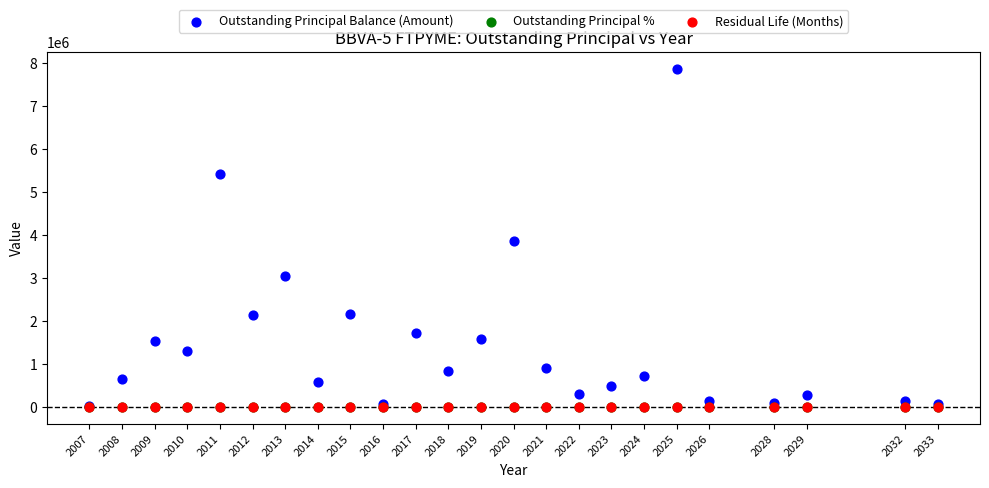

What are all the series names shown in the legend?

Outstanding Principal Balance (Amount), Outstanding Principal %, Residual Life (Months)